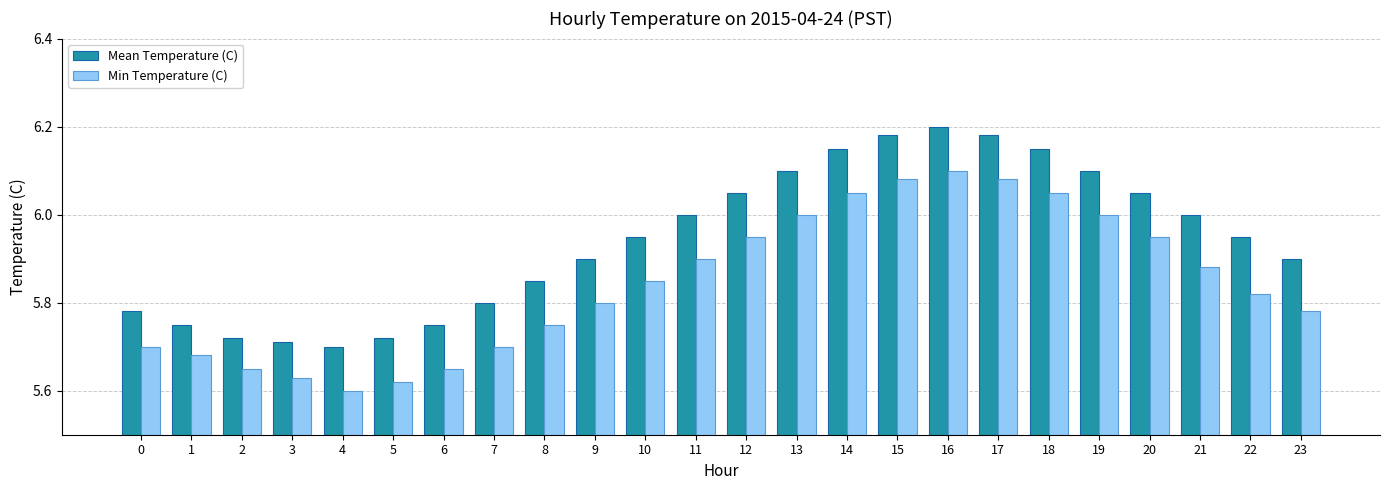

At which category is the sum across all series the highest?

16